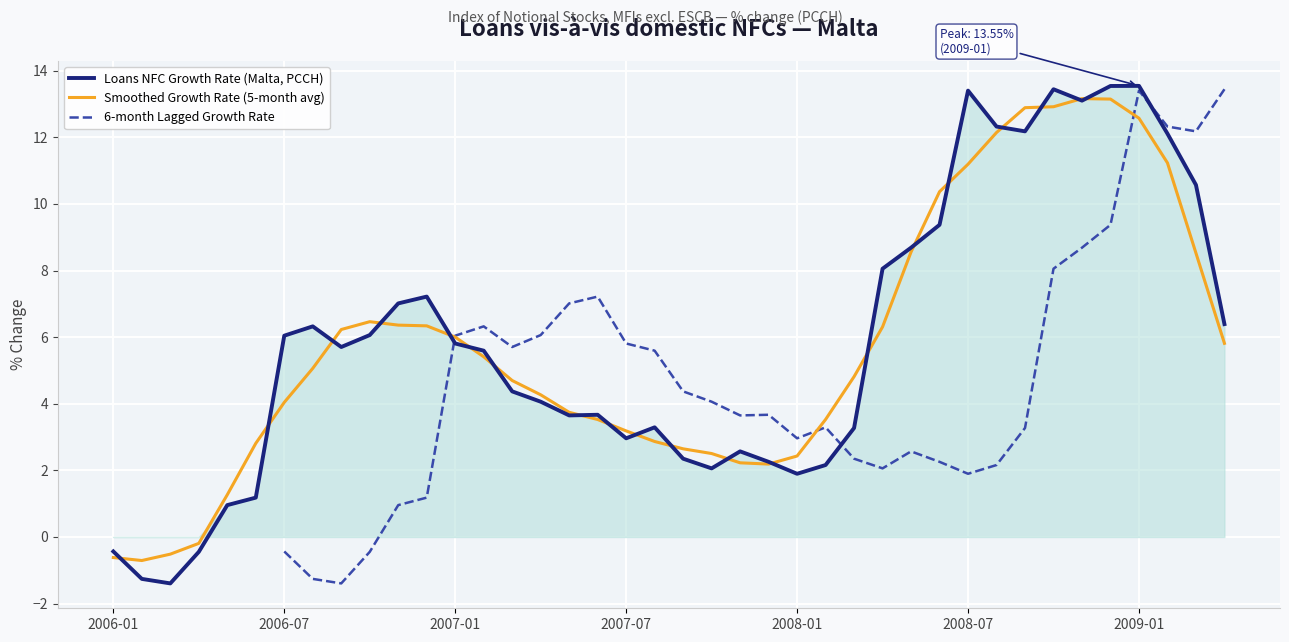

True or false: Loans NFC Growth Rate (Malta, PCCH) has a value of -0.4 at 2006-01.

True